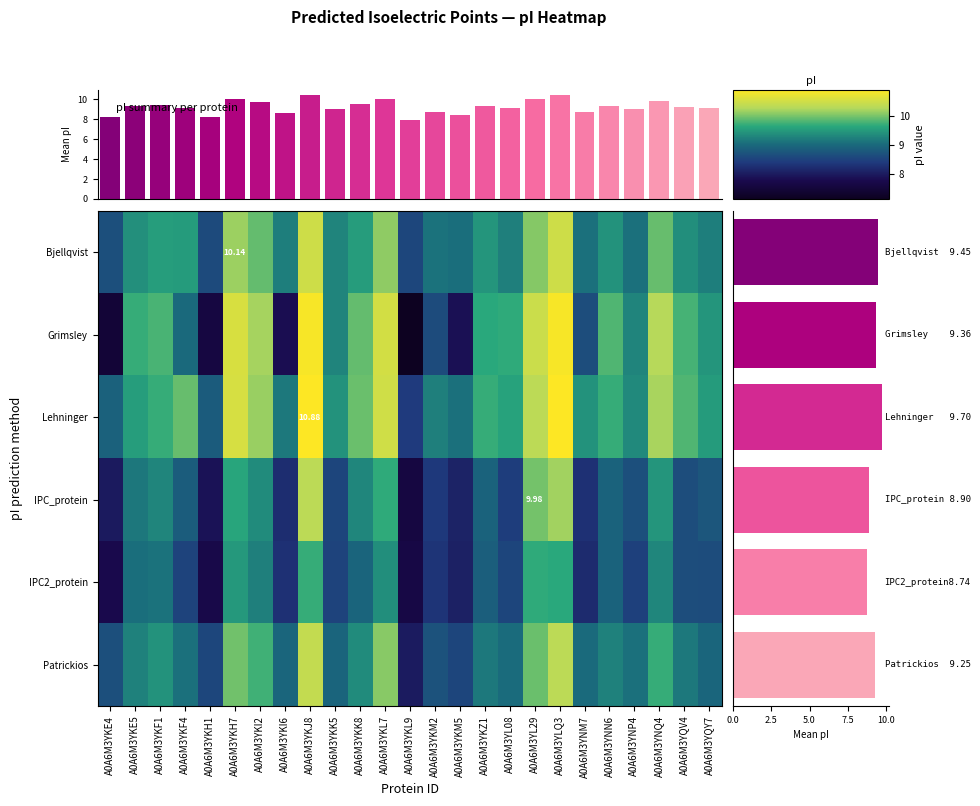

At A0A6M3YNN6, list the series in order from smallest to largest.

IPC_protein, IPC2_protein, Patrickios, Bjellqvist, Lehninger, Grimsley